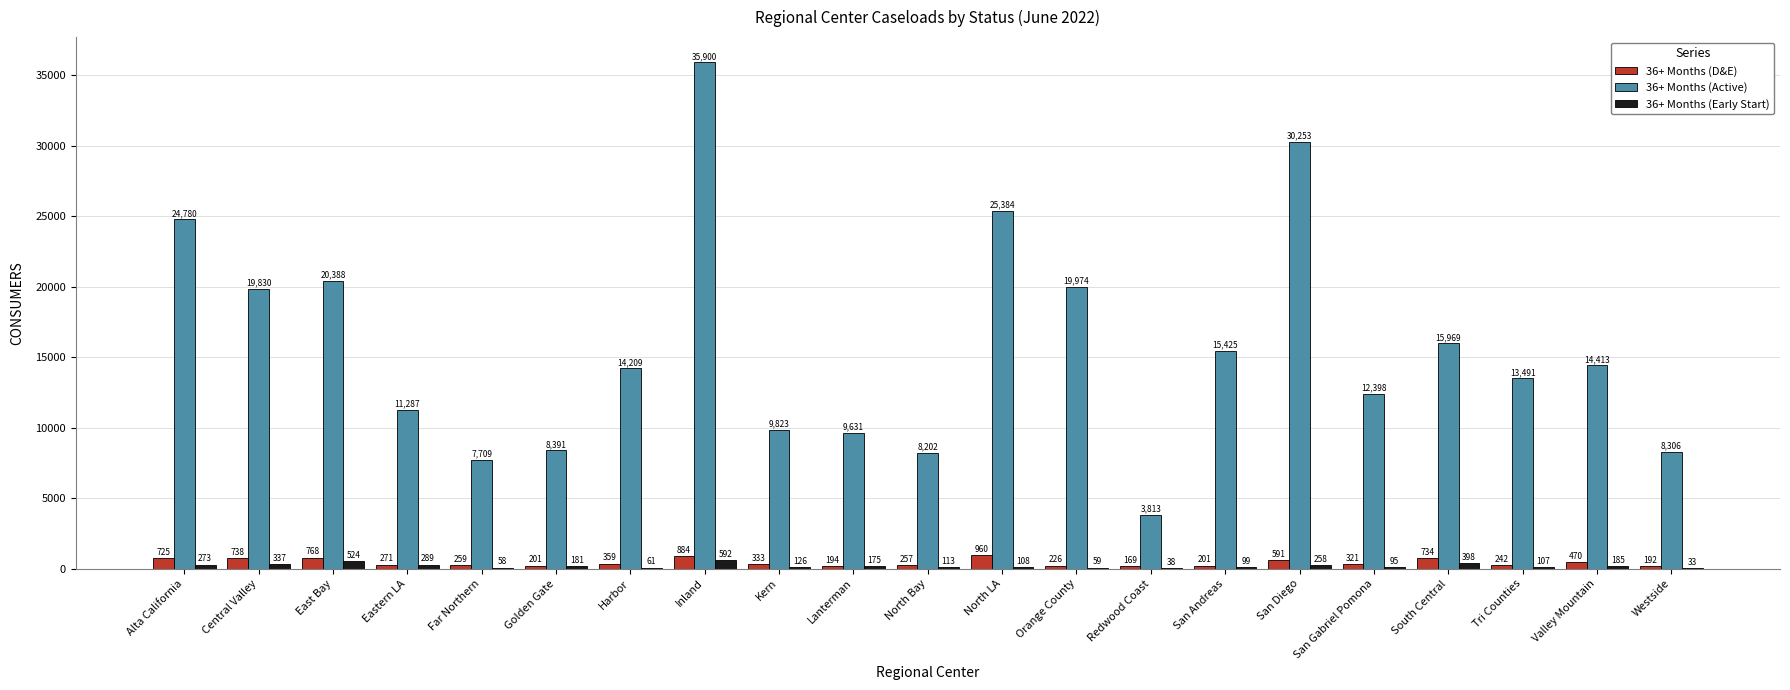

At which category is the sum across all series the highest?

Inland